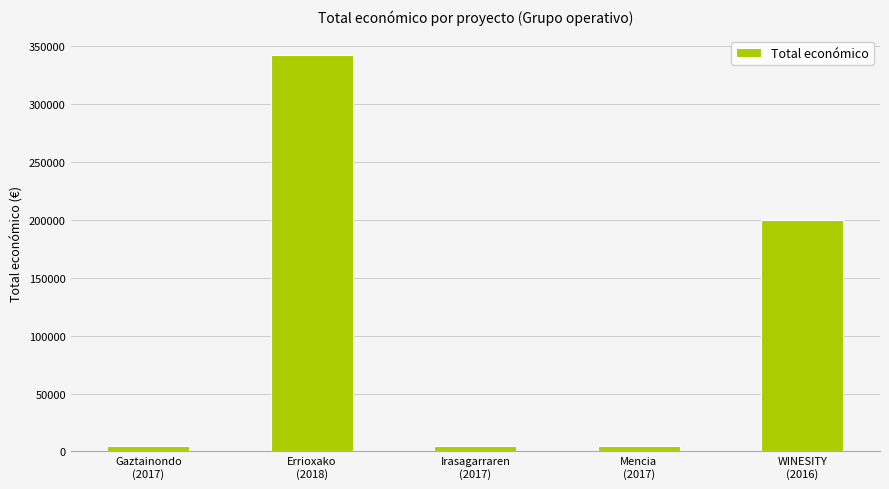

What is the sum of the values at WINESITY
(2016) and Mencia
(2017)?

204797